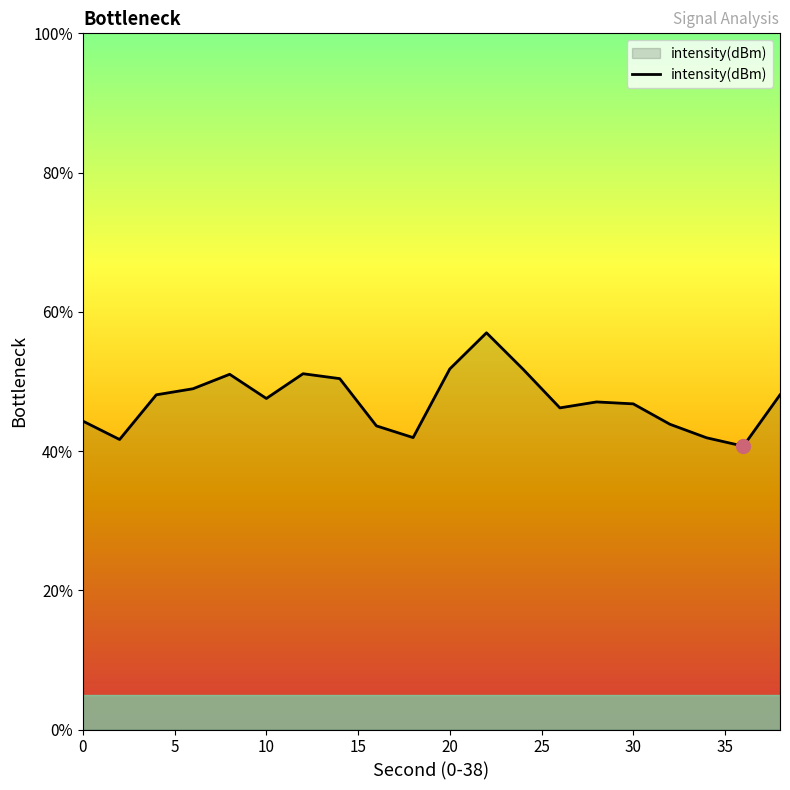

What is the minimum value shown in the chart?

40.7